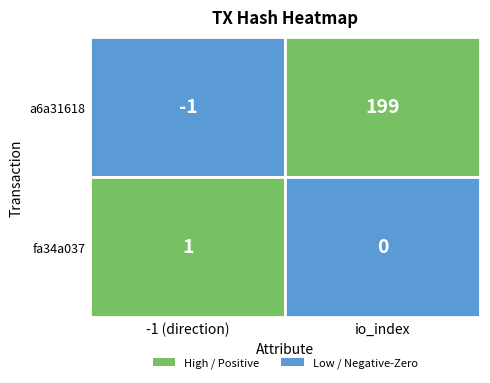

List the series in order of their overall mean, lowest first.

fa34a037, a6a31618